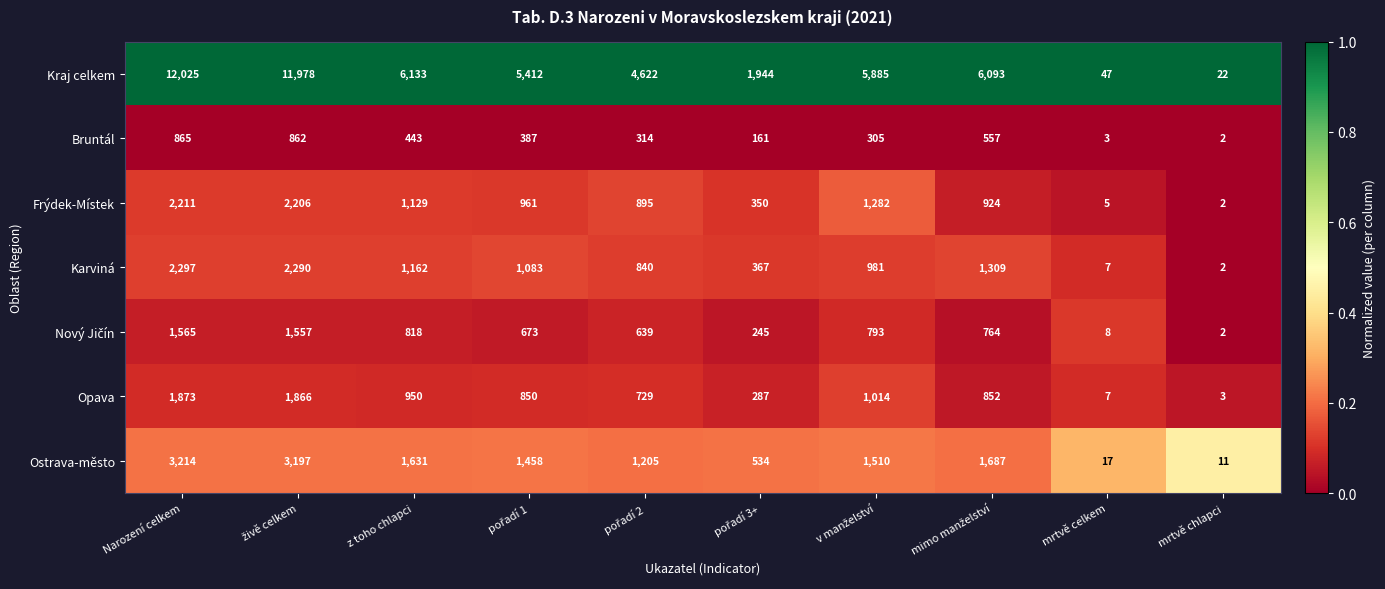

Where is Ostrava-město nearest to the value 1612?

z toho chlapci